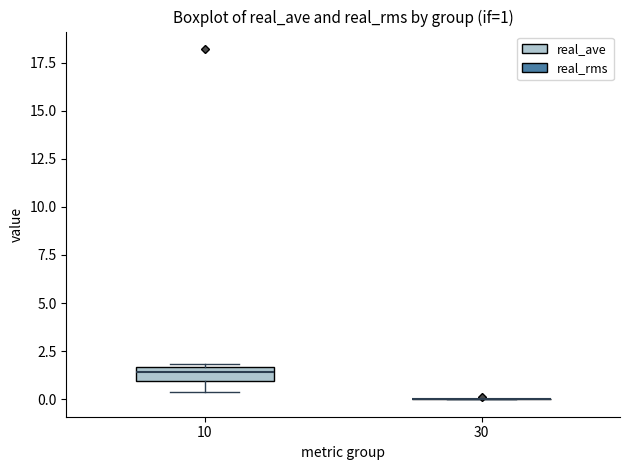

Comparing the boxes themselves (not the whiskers), which one is the tallest?

10